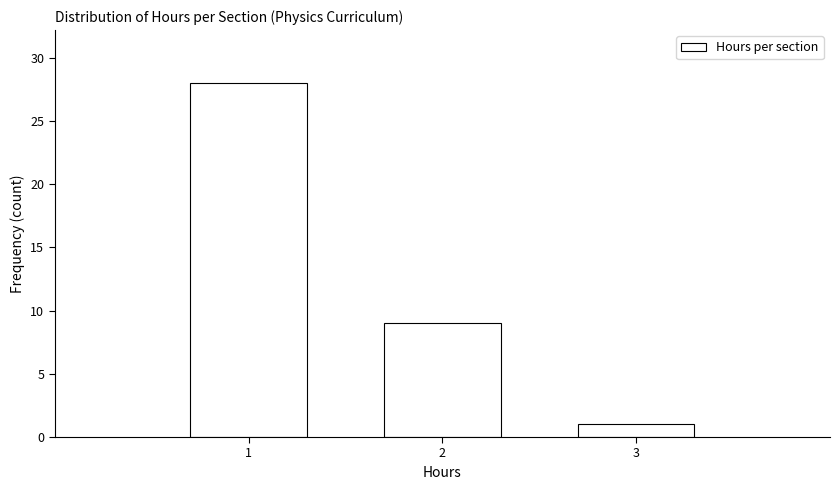

Which range on the x-axis has the tallest bar?

0.5 to 1.5